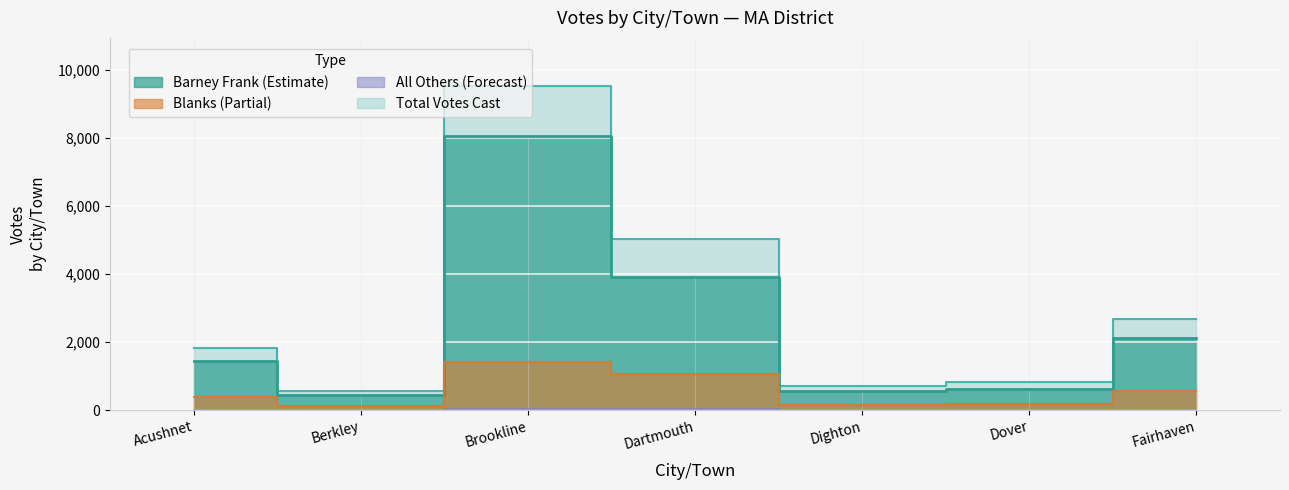

List the series in order of their overall mean, highest first.

Total Votes Cast, Barney Frank, Blanks, All Others